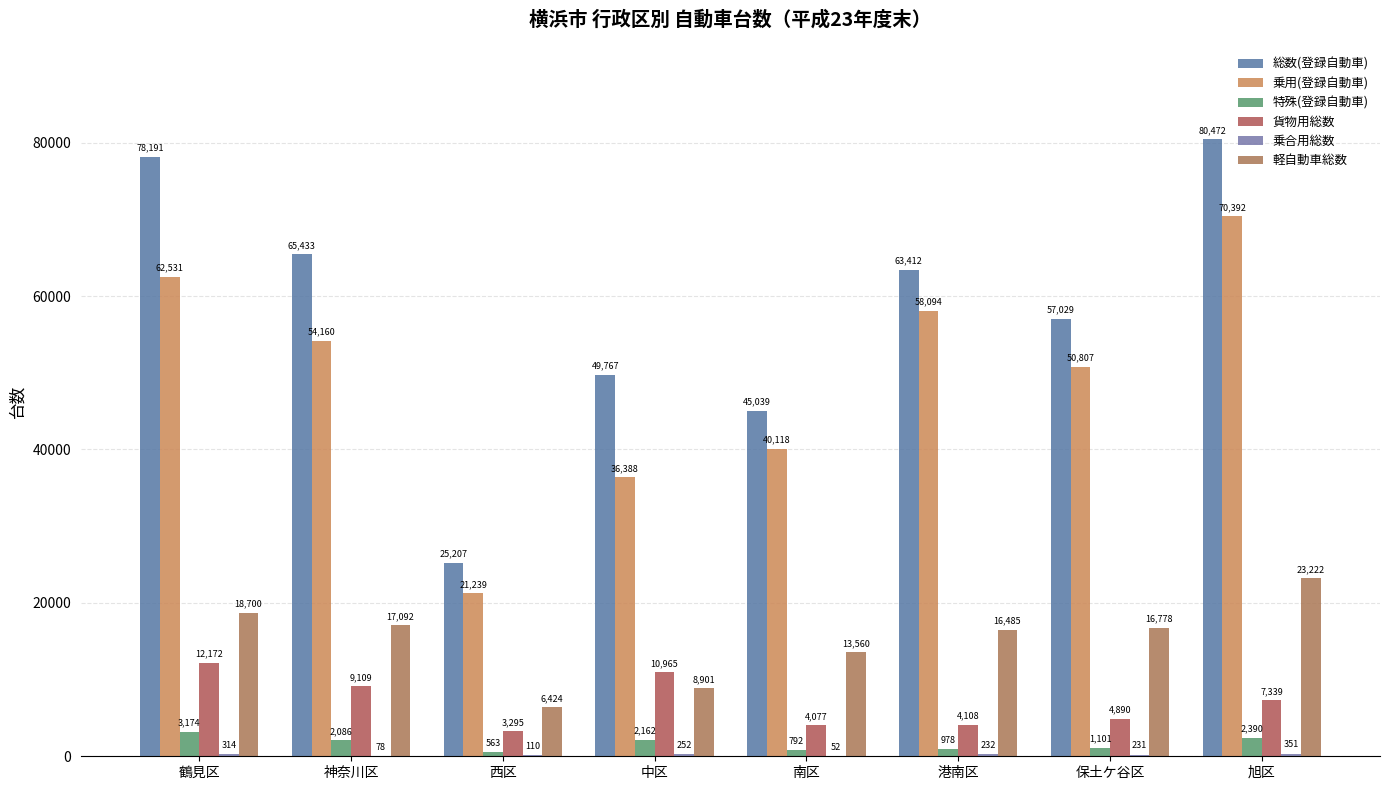

What is the total value across all series at 南区?

103638